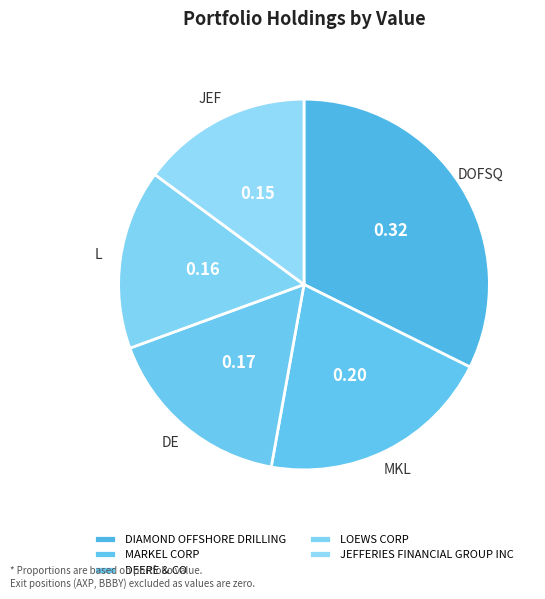

How many slices are in this pie chart?

5